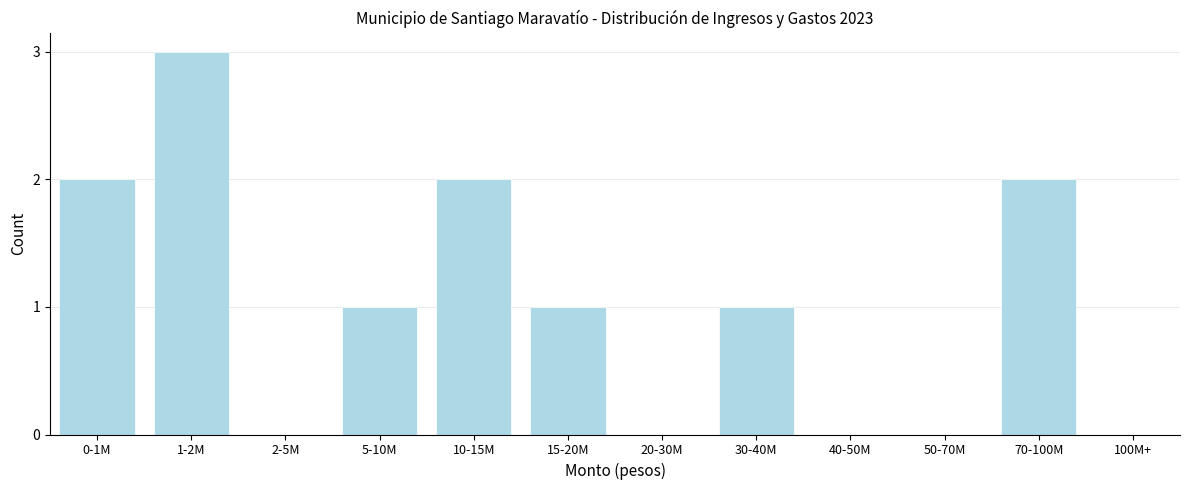

Reading left to right, extract all data points from this chart.

0-1M=2	1-2M=3	2-5M=0	5-10M=1	10-15M=2	15-20M=1	20-30M=0	30-40M=1	40-50M=0	50-70M=0	70-100M=2	100M+=0